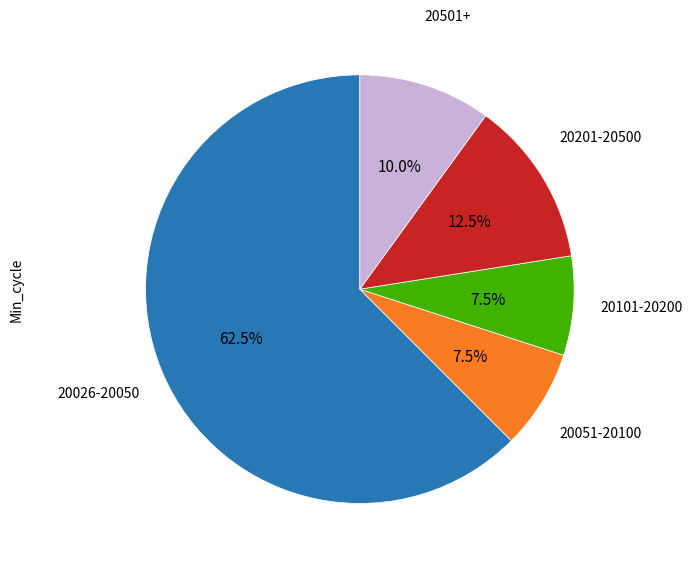

Is there a majority slice in this chart?

Yes